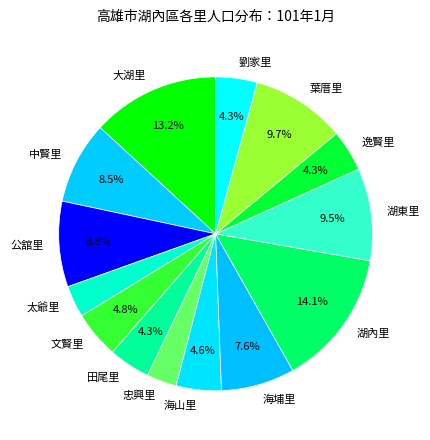

Count the number of slices in the pie.

14